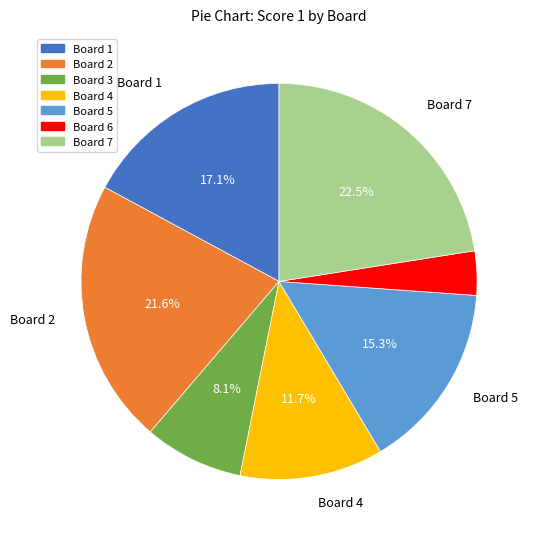

Count the number of slices in the pie.

7